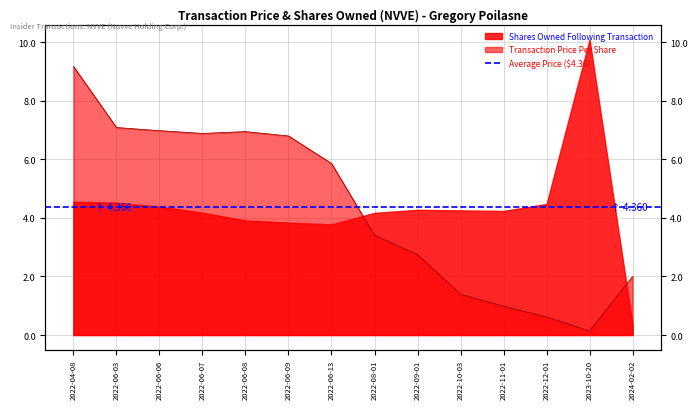

The chart shows a value of 7.1 at 2022-06-03. True or false?

True